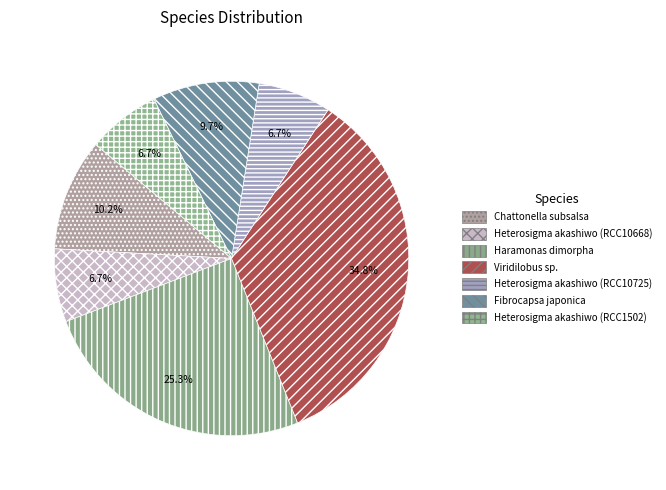

Which has a higher value, Fibrocapsa japonica or Chattonella subsalsa?

Chattonella subsalsa